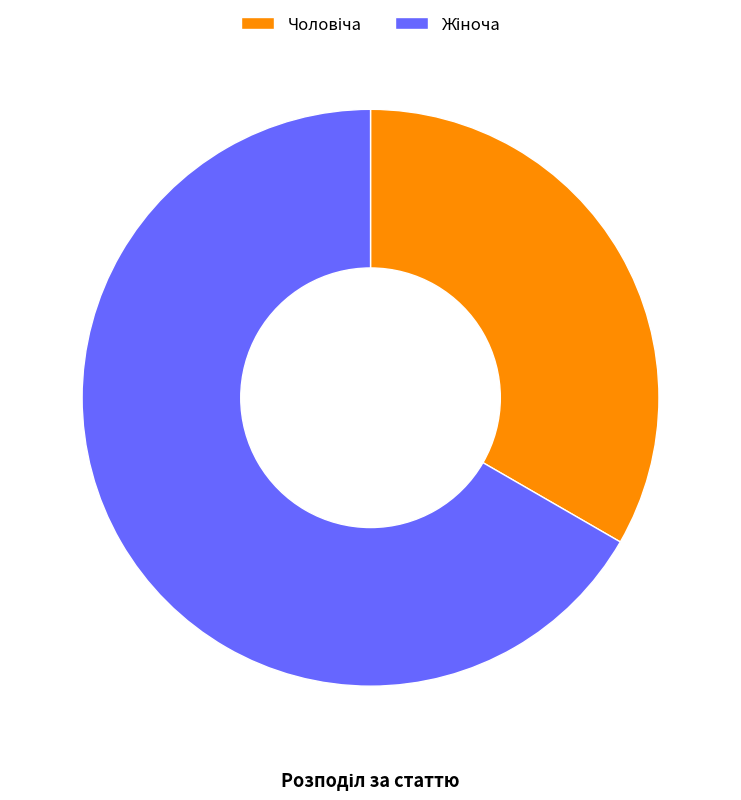

What portion of the pie excludes Чоловіча?

66.7%